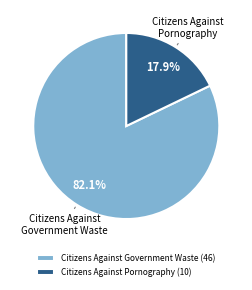

To the nearest percent, what portion does Citizens Against Government Waste represent?

82%